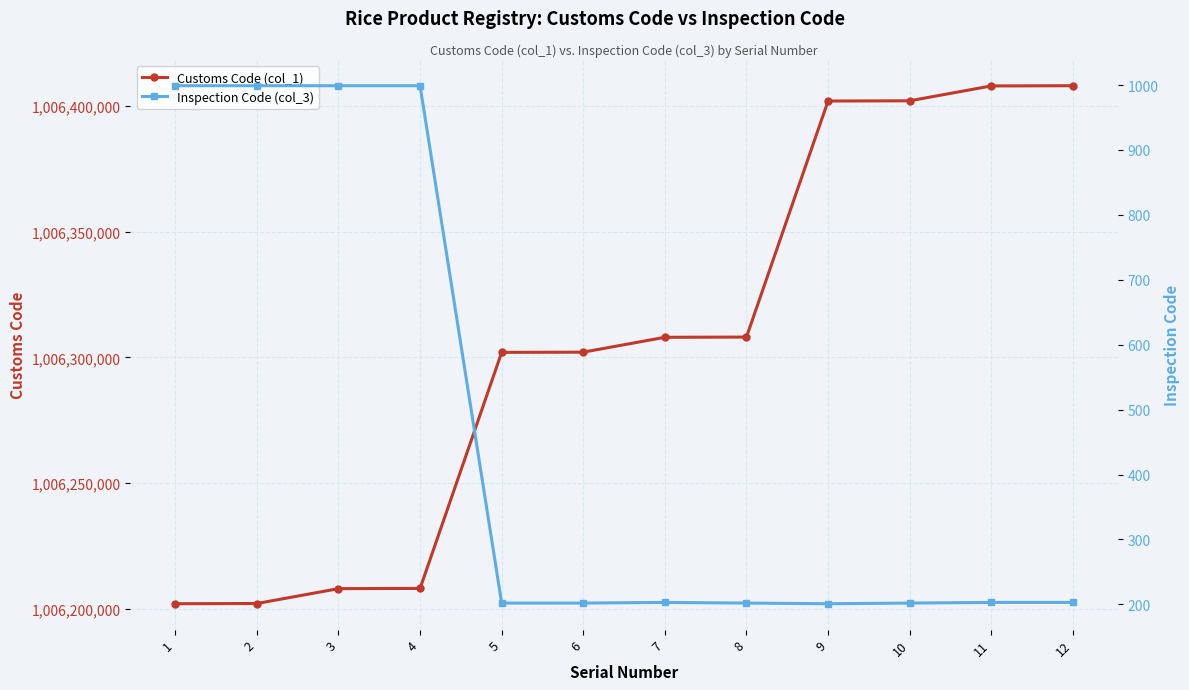

Which label corresponds to the smallest value in the chart?

9